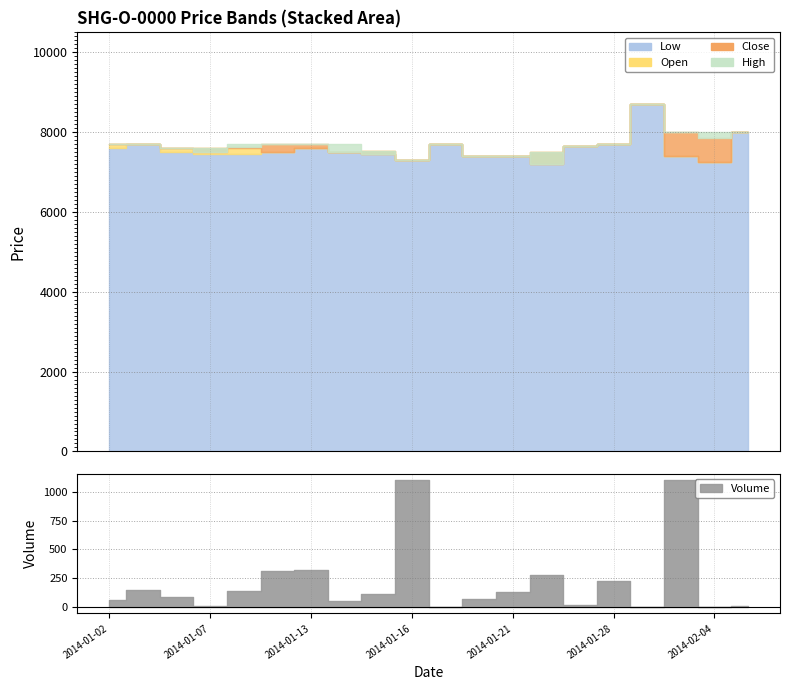

What position from the left is 2014-01-22?

14